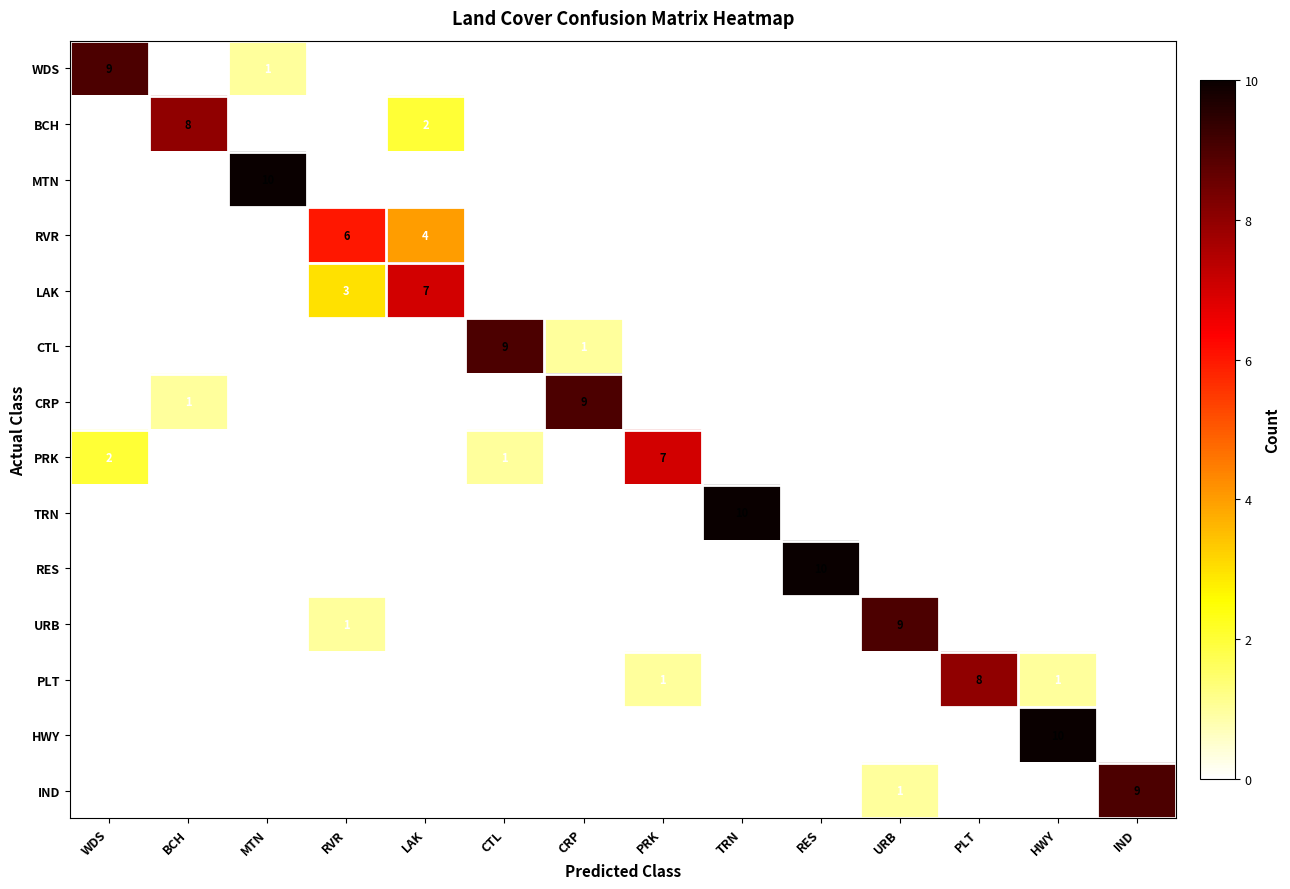

True or false: CRP has a value of 9 at CRP.

True